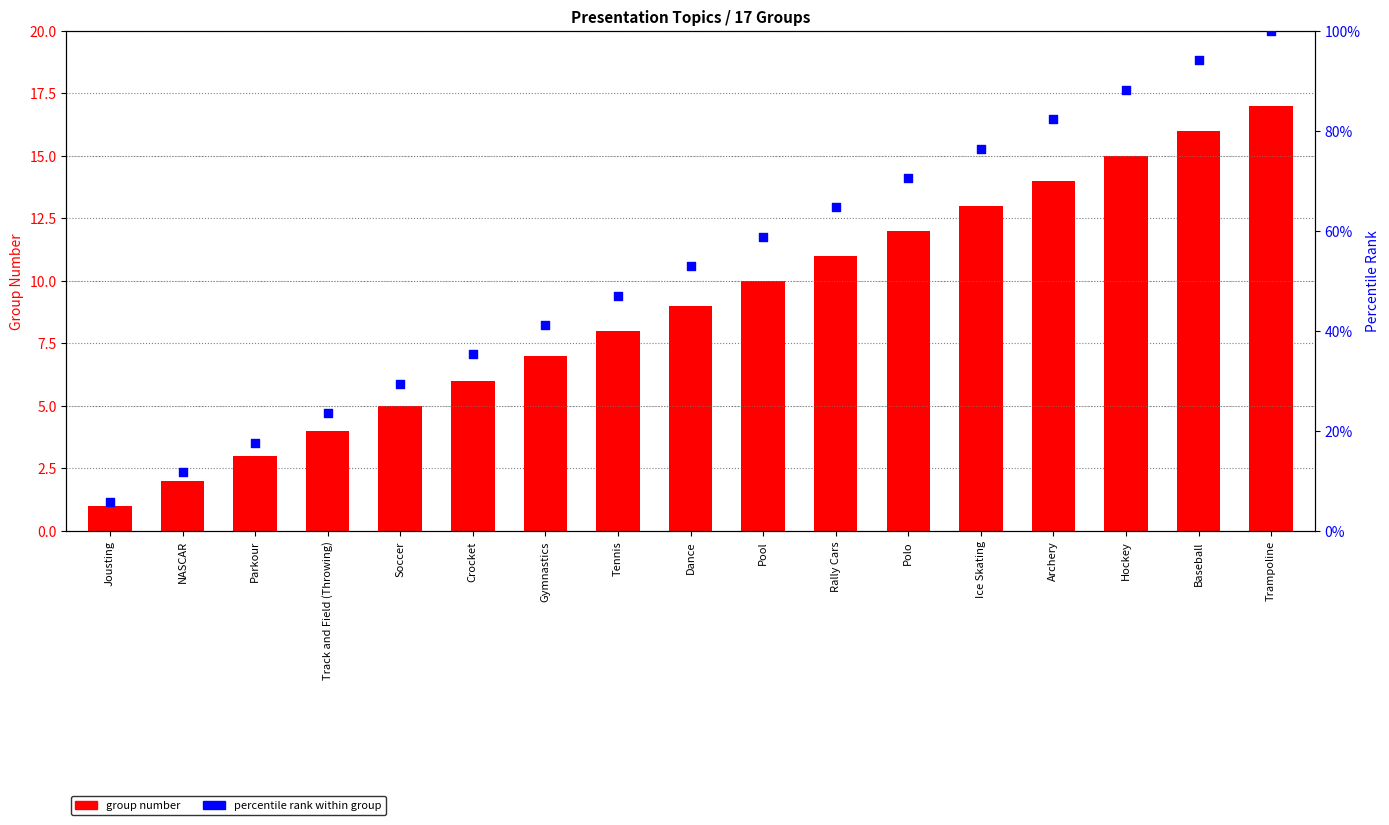

Which series reaches the maximum Y coordinate?

percentile rank within group